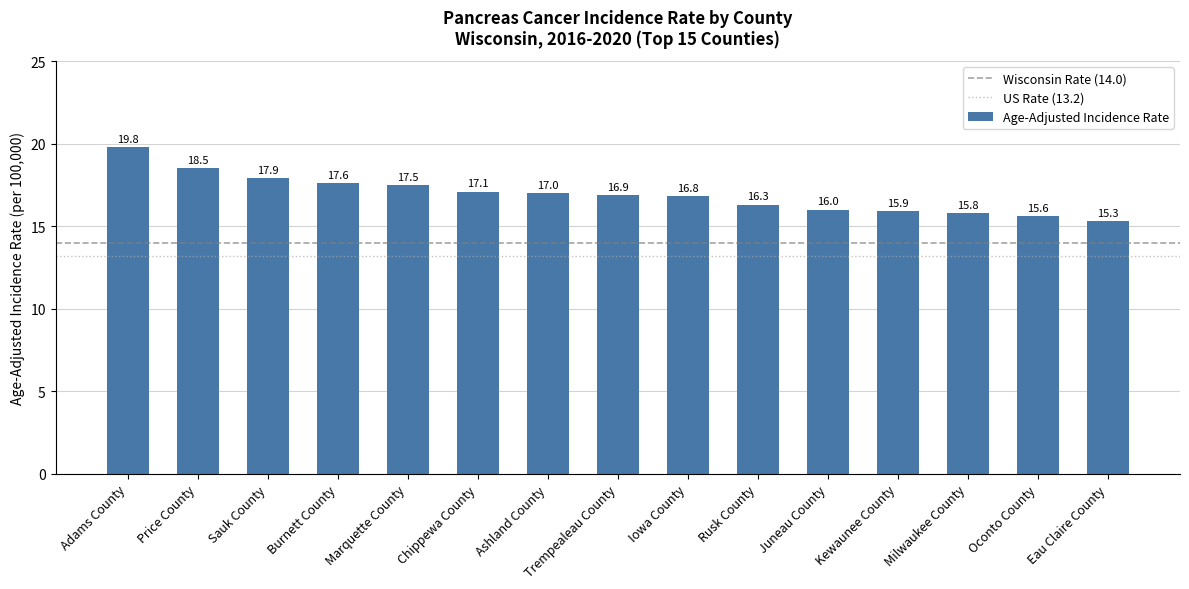

Rank the categories by value from highest to lowest.

Adams County, Price County, Sauk County, Burnett County, Marquette County, Chippewa County, Ashland County, Trempealeau County, Iowa County, Rusk County, Juneau County, Kewaunee County, Milwaukee County, Oconto County, Eau Claire County